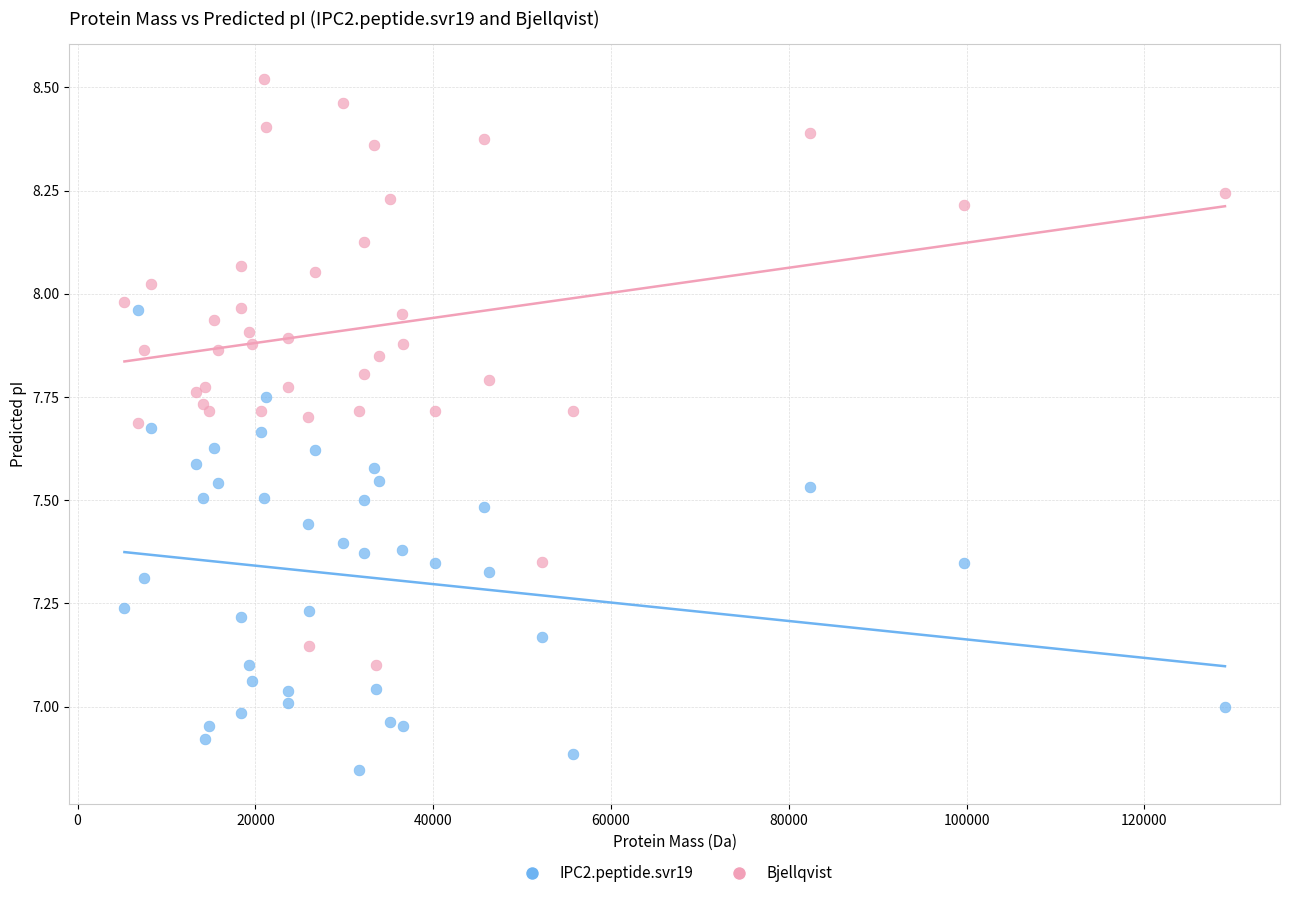

Which series reaches the maximum Y coordinate?

Bjellqvist